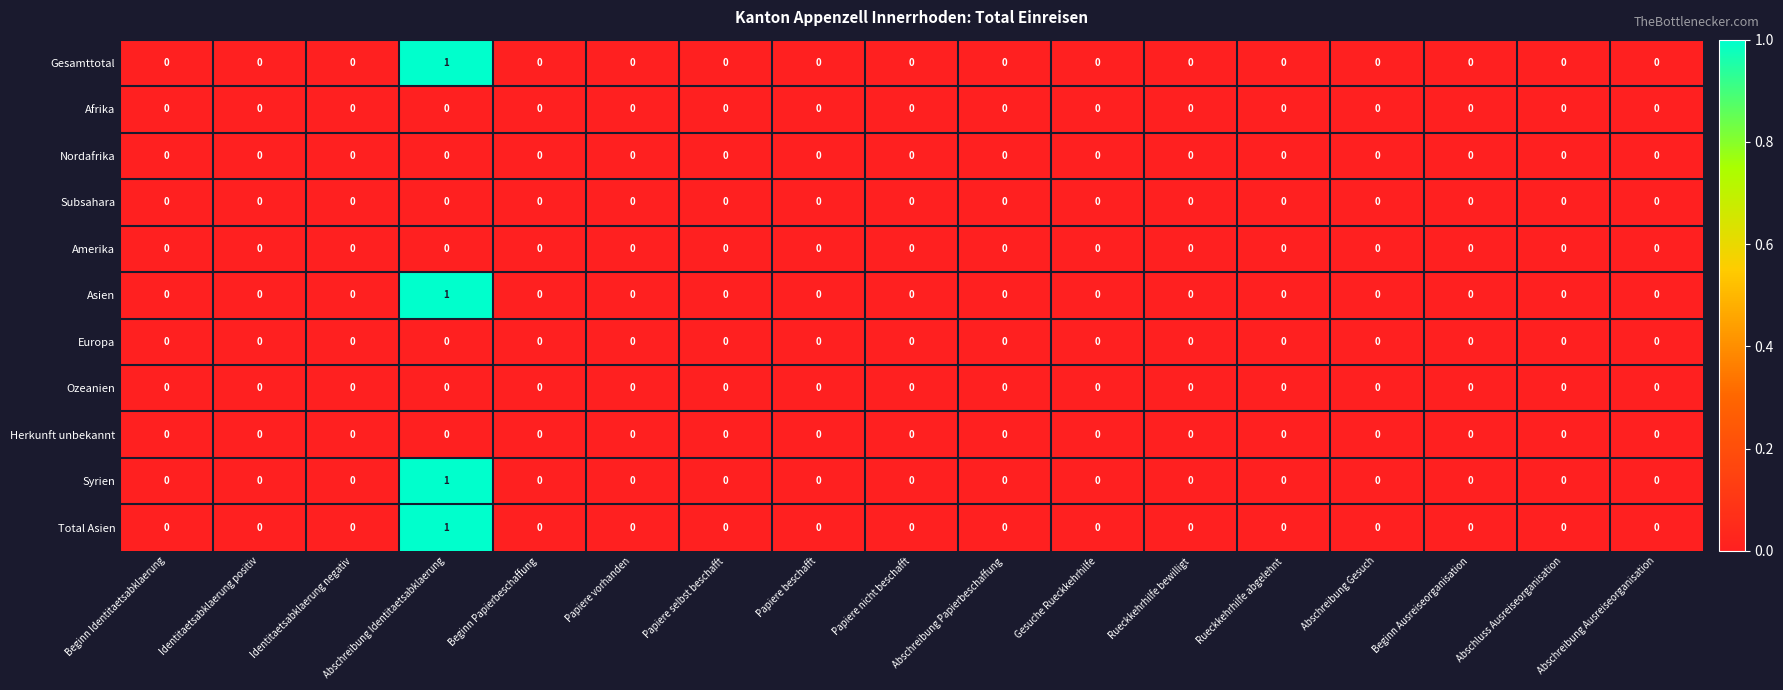

How many Asien values are between 0 and 1?

17